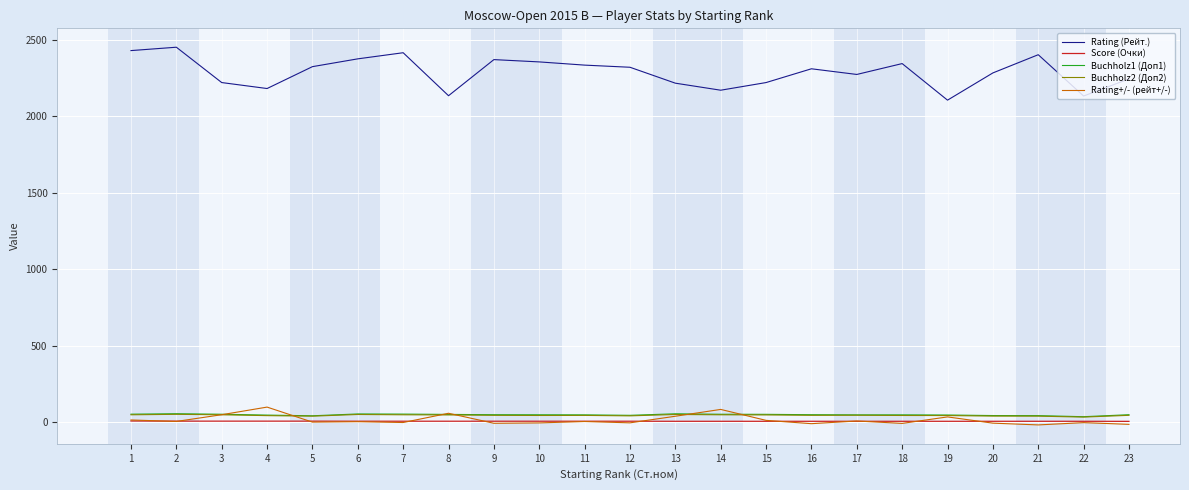

Which series has the largest total across all categories?

Rating (Рейт.)